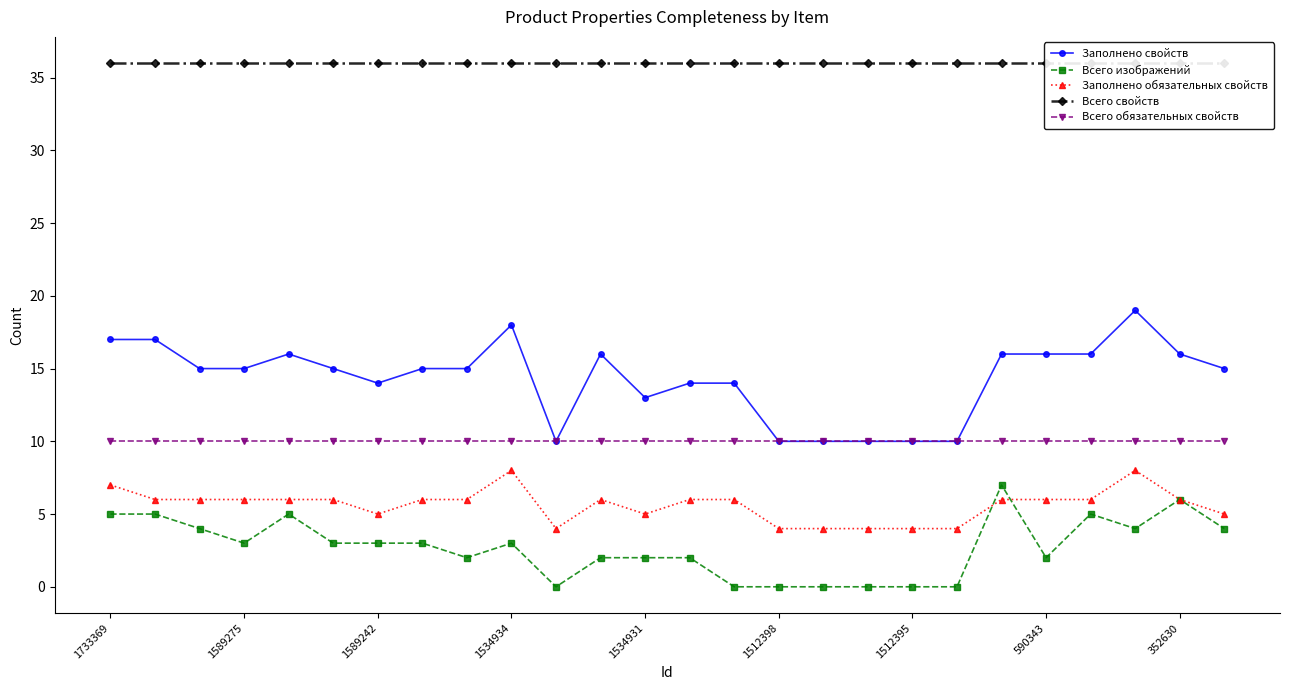

Is it true that Заполнено свойств equals 16 at 590343?

True